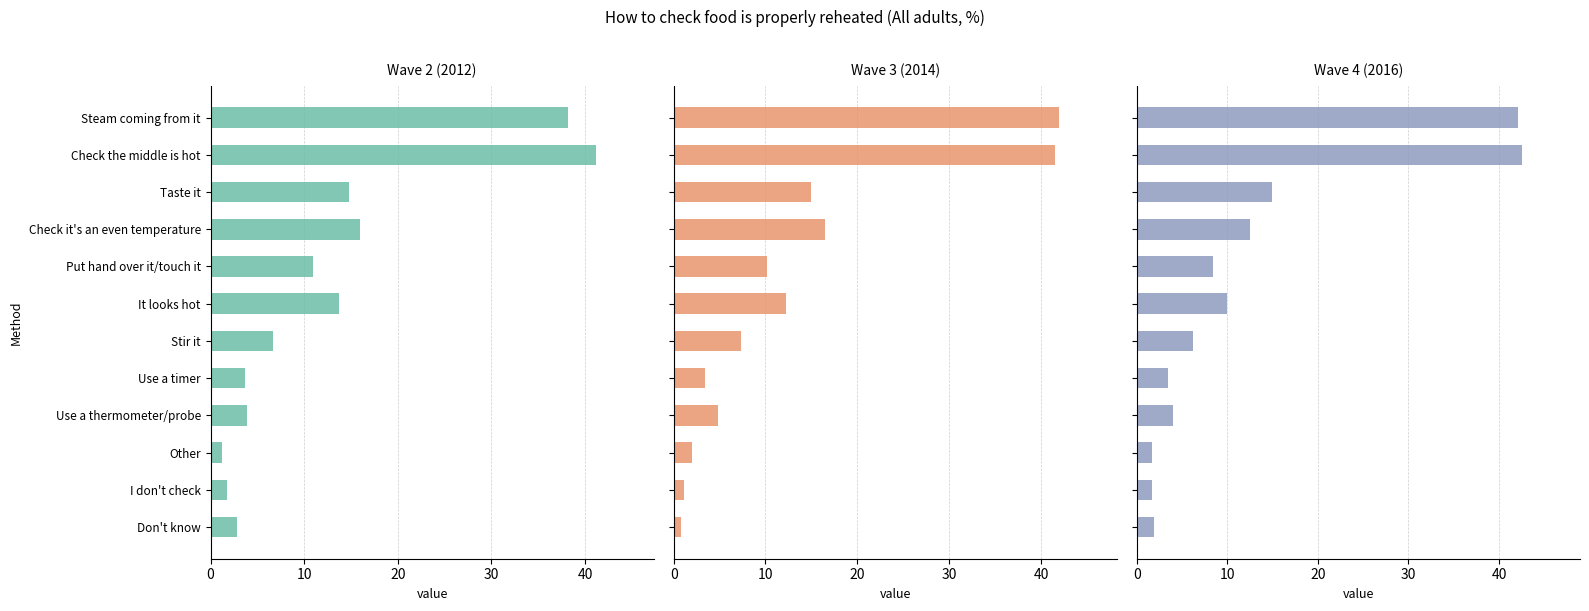

What are all the series names shown in the legend?

Wave 2 (2012), Wave 3 (2014), Wave 4 (2016)